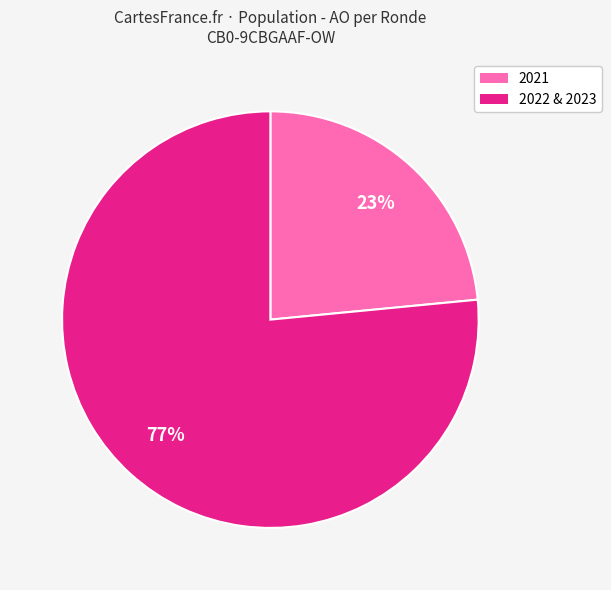

Is there a majority slice in this chart?

Yes